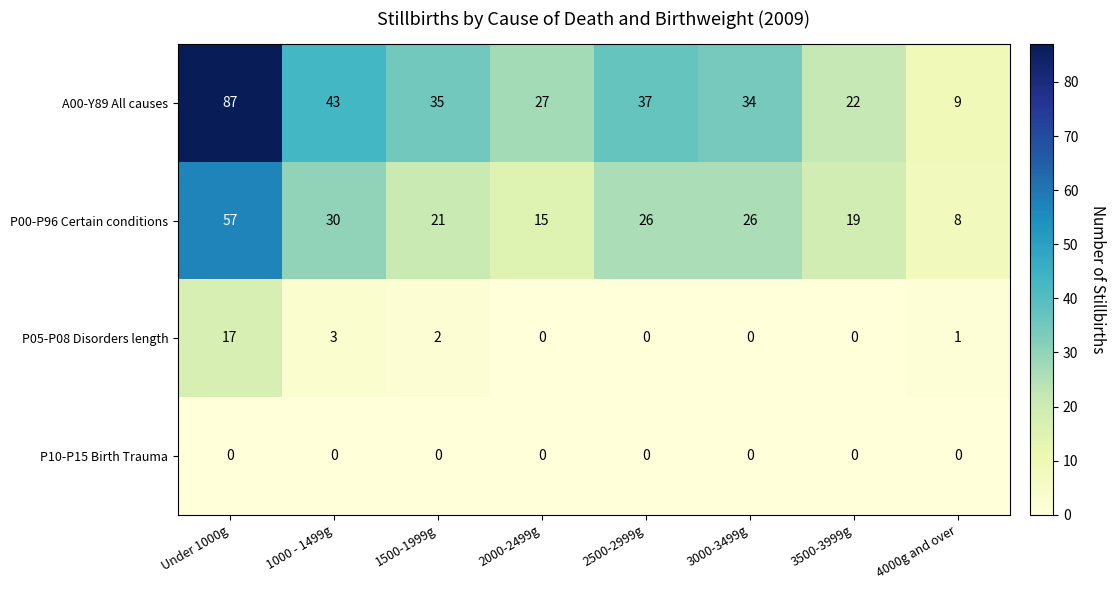

What is the average value of the A00-Y89 All causes series?

37